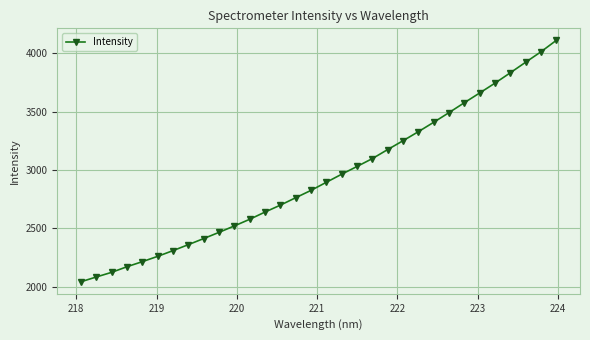

What is the greatest value displayed?

4109.0